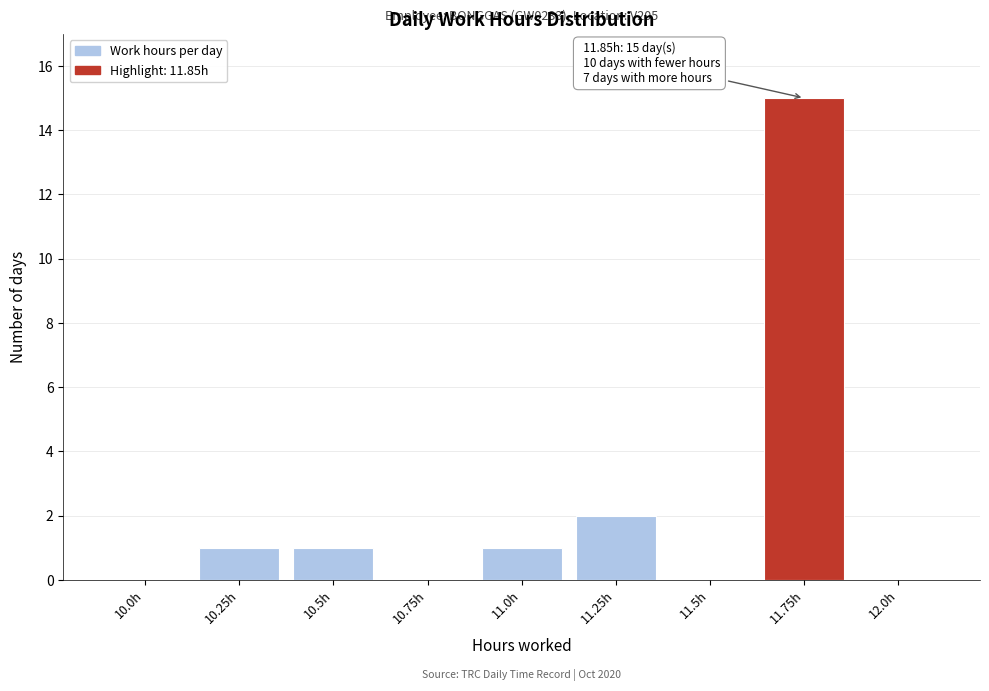

Reading left to right, list all the values displayed in this chart.

10.0h=0	10.25h=1	10.5h=1	10.75h=0	11.0h=1	11.25h=2	11.5h=0	11.75h=15	12.0h=0